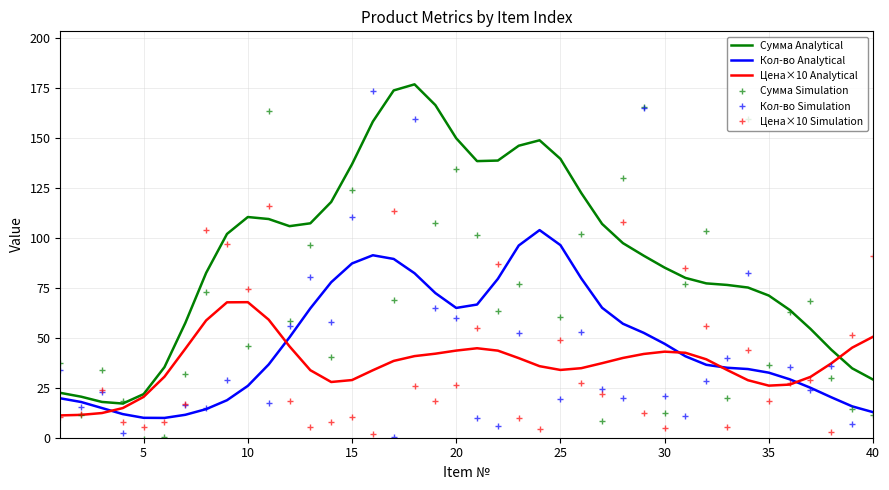

Which series ends up on top after the final intersection of Цена×10 Simulation and Сумма Analytical?

Цена×10 Simulation